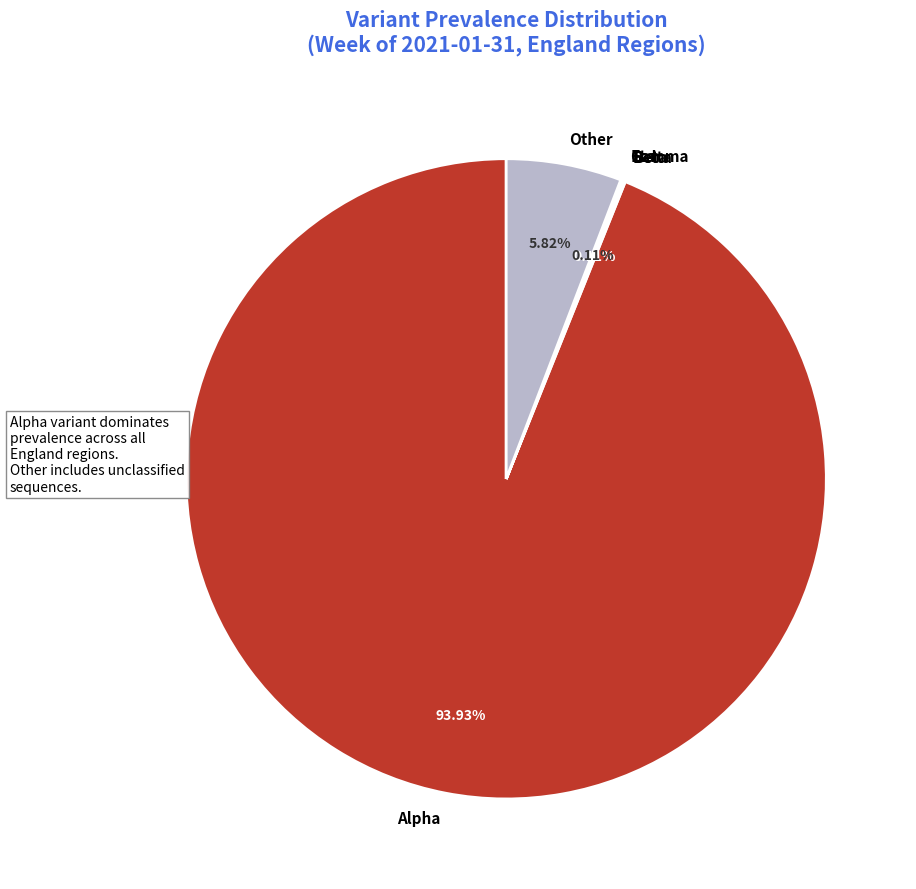

How much of the chart is everything except Alpha?

6.1%